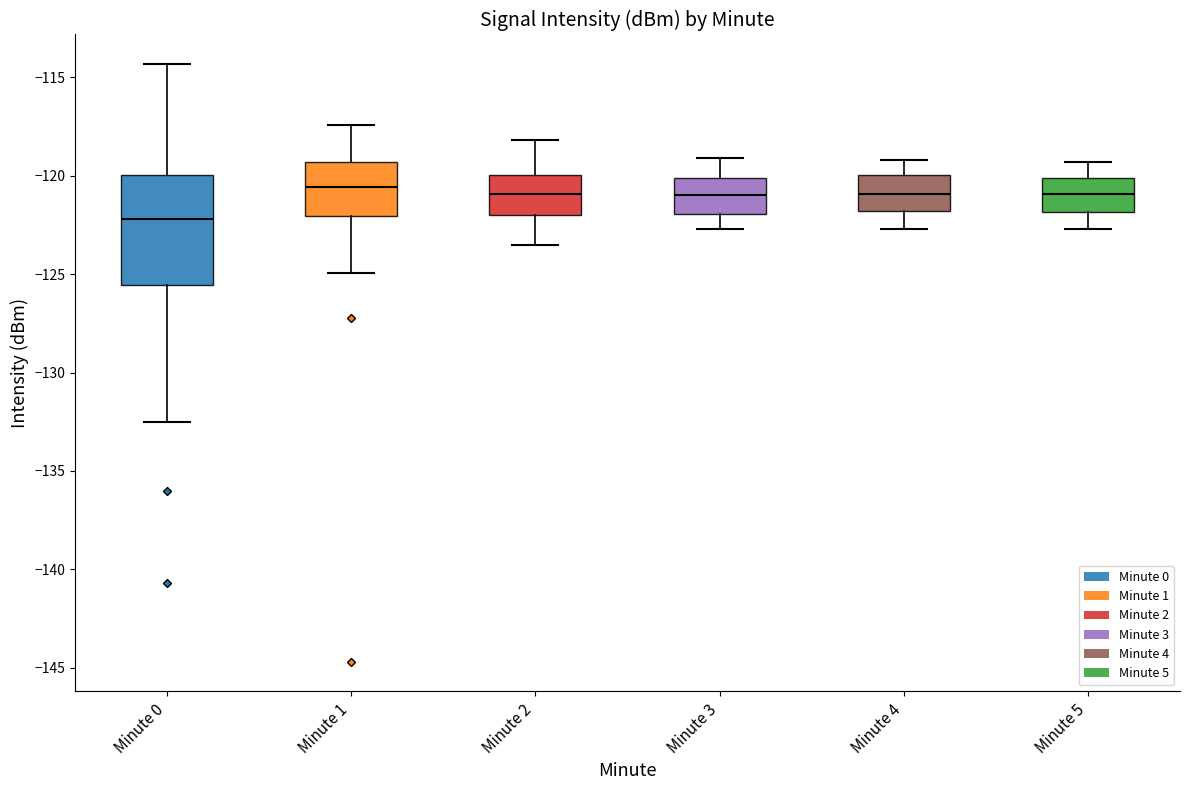

Reading left to right, transcribe this box plot: for each box, give where its median line is, the range the box spans, and where its two whiskers end, as read against the y-axis. The values are not printed on the chart, so give them approximately, as read against the axis.

Minute 0: median -122.0, box -125.5 to -120.0, whiskers -132.5 to -114.5
Minute 1: median -120.5, box -122.0 to -119.5, whiskers -125.0 to -117.5
Minute 2: median -121.0, box -122.0 to -120.0, whiskers -123.5 to -118.0
Minute 3: median -121.0, box -122.0 to -120.0, whiskers -122.5 to -119.0
Minute 4: median -121.0, box -122.0 to -120.0, whiskers -122.5 to -119.0
Minute 5: median -121.0, box -122.0 to -120.0, whiskers -122.5 to -119.5